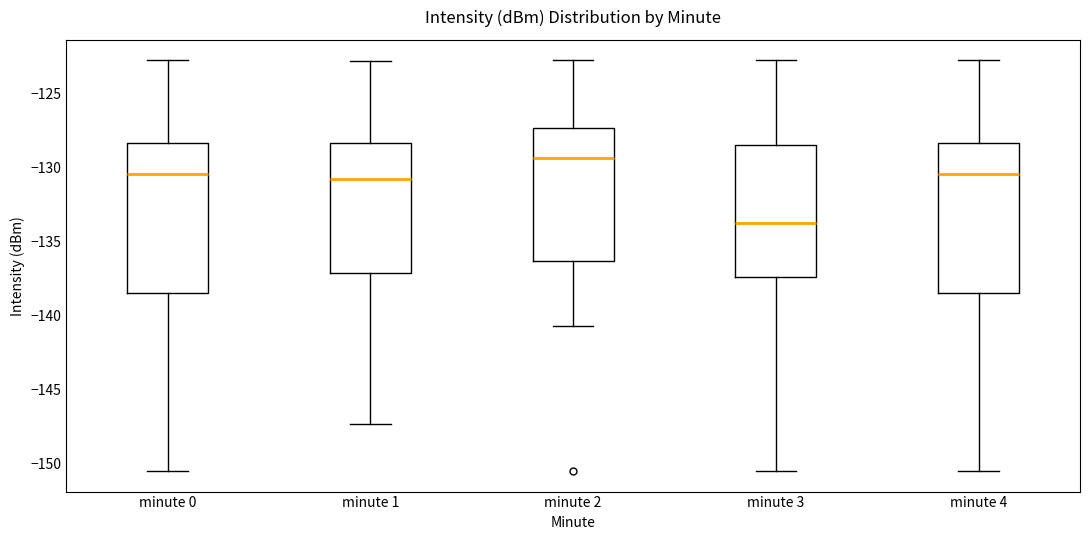

Which box has the highest median line?

minute 2